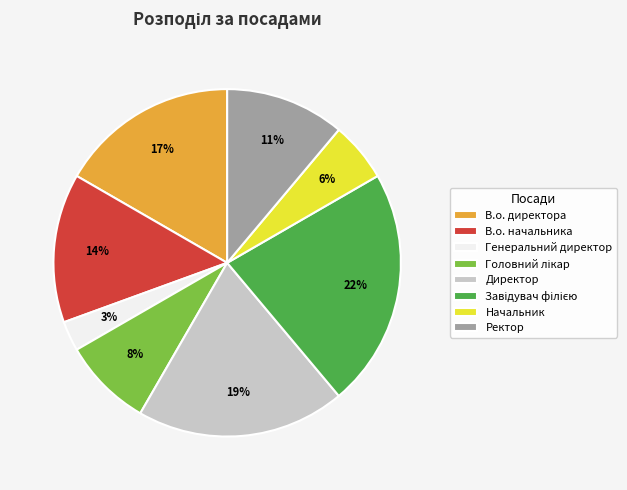

What percentage is the Ректор slice, to the nearest percent?

11%